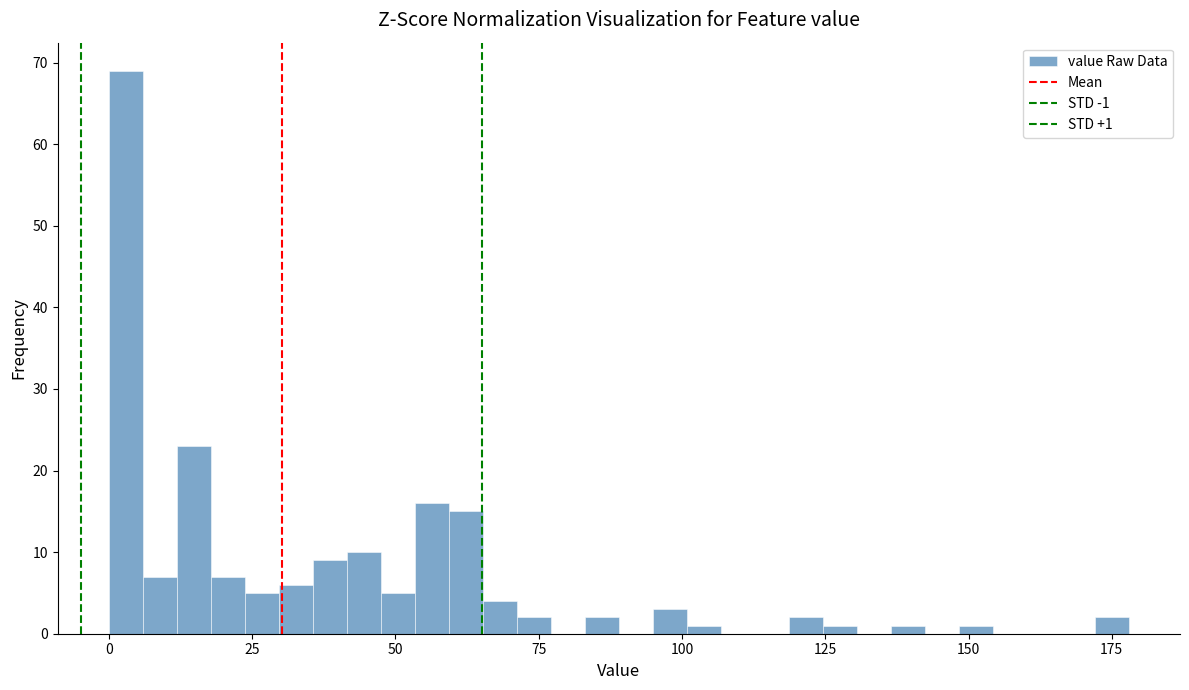

Read against the x-axis, roughly where is the centre of the tallest bar?

5